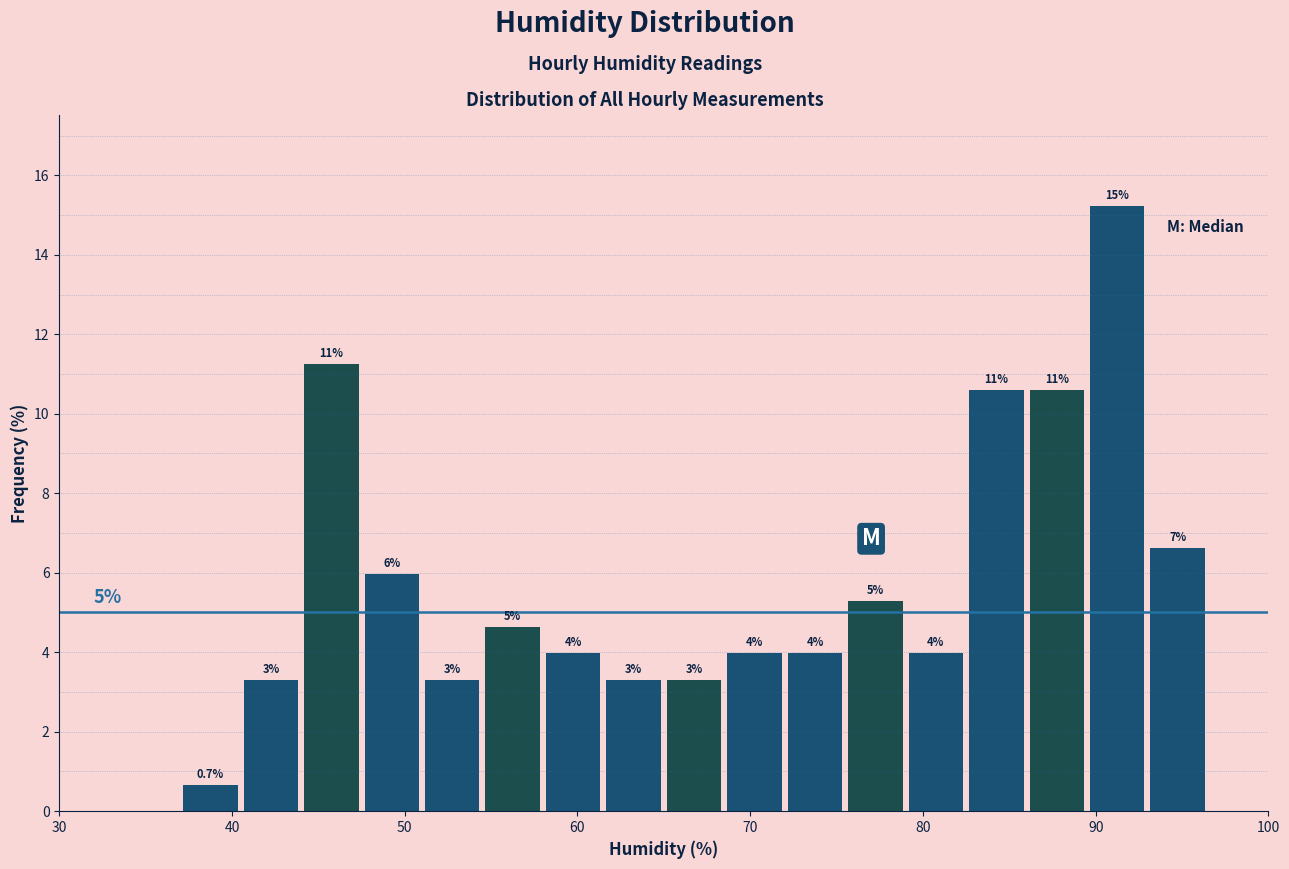

Around what value on the x-axis is the tallest bar? Give the approximate position of its centre, as read against the axis.

91